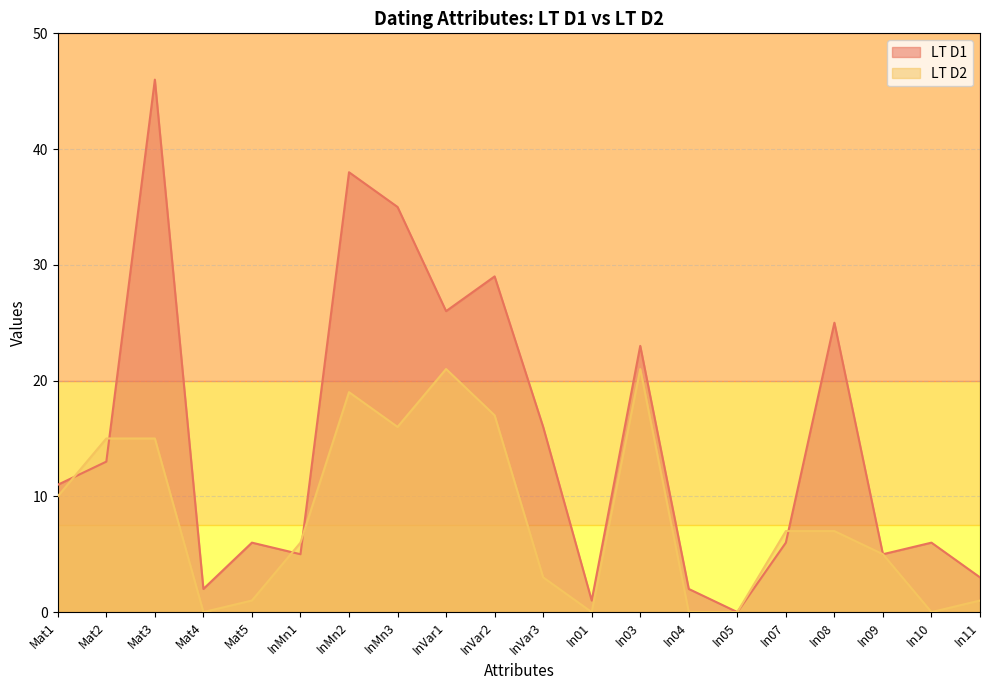

Is it true that LT D2 equals 6 at InVar1?

False